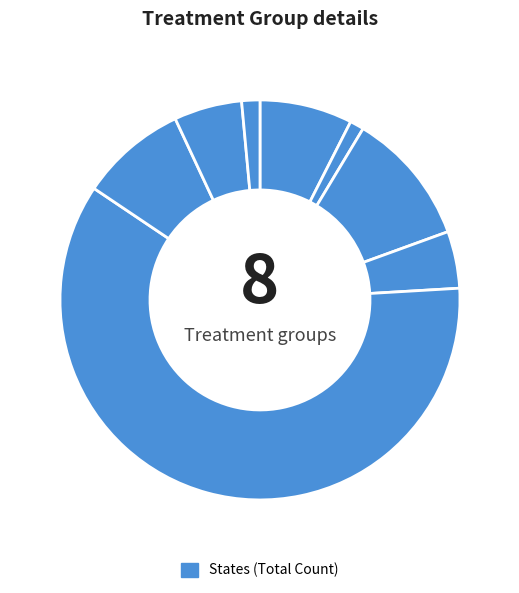

Which slice is the smallest?

AK